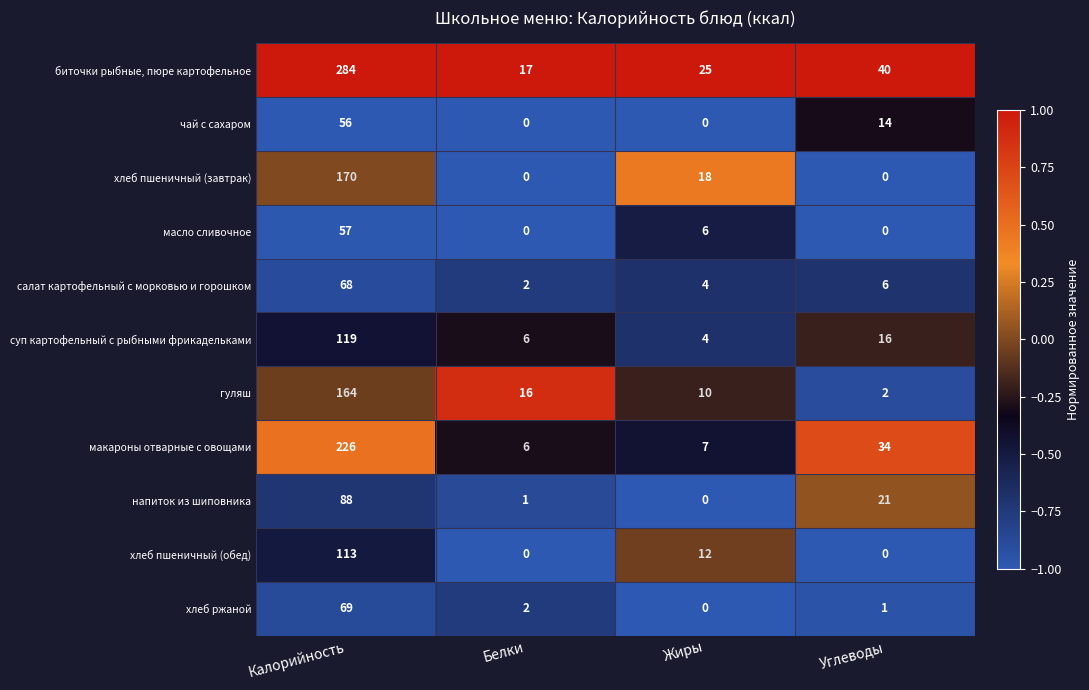

What is the difference between the maximum and minimum values in the биточки рыбные, пюре картофельное series?

267